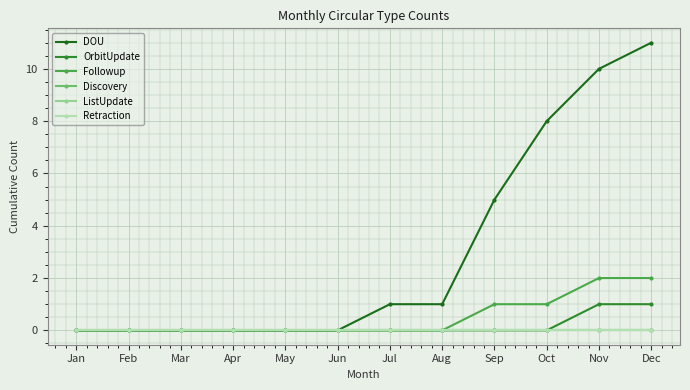

True or false: DOU and Discovery intersect in this chart.

False